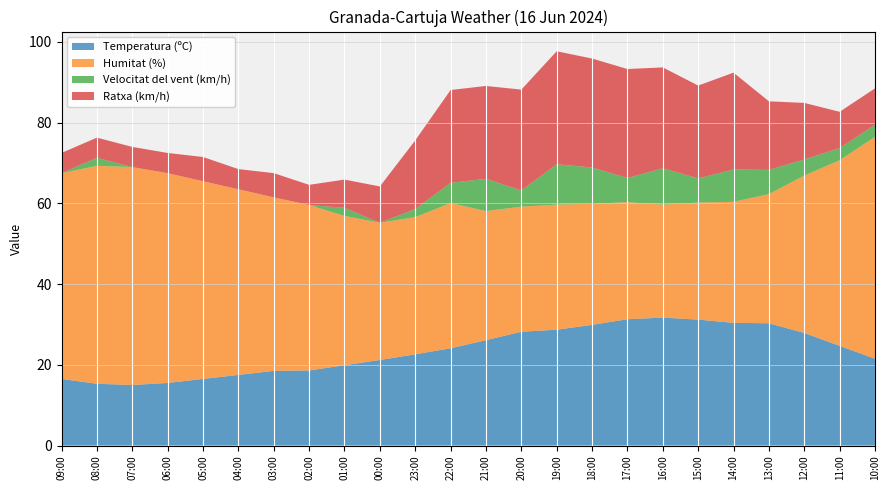

Reading left to right, extract all data points from this chart.

Temperatura (ºC): 16.5	15.3	15.0	15.5	16.5	17.5	18.5	18.6	19.9	21.2	22.6	24.1	26.1	28.2	28.7	29.9	31.3	31.7	31.2	30.4	30.3	27.9	24.7	21.5
Humitat (%): 51.0	54.0	54.0	52.0	49.0	46.0	43.0	41.0	37.0	34.0	34.0	36.0	32.0	31.0	31.0	30.0	29.0	28.0	29.0	30.0	32.0	39.0	46.0	55.0
Velocitat del vent (km/h): 0.0	2.0	0.0	0.0	0.0	0.0	0.0	0.0	2.0	0.0	2.0	5.0	8.0	4.0	10.0	9.0	6.0	9.0	6.0	8.0	6.0	4.0	3.0	3.0
Ratxa (km/h): 5.0	5.0	5.0	5.0	6.0	5.0	6.0	5.0	7.0	9.0	17.0	23.0	23.0	25.0	28.0	27.0	27.0	25.0	23.0	24.0	17.0	14.0	9.0	9.0